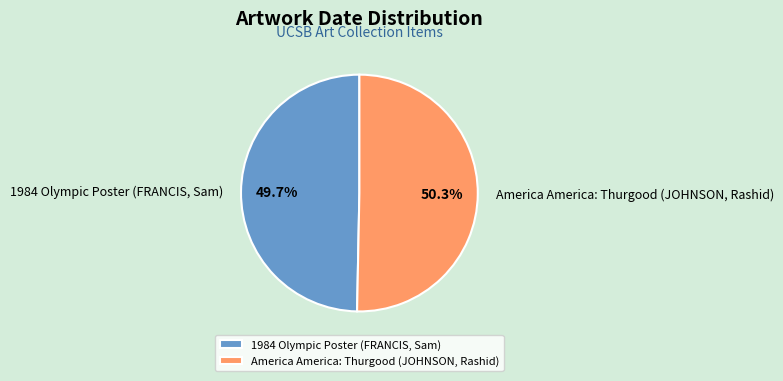

Does America America: Thurgood (JOHNSON, Rashid) account for over 50% of the chart?

Yes